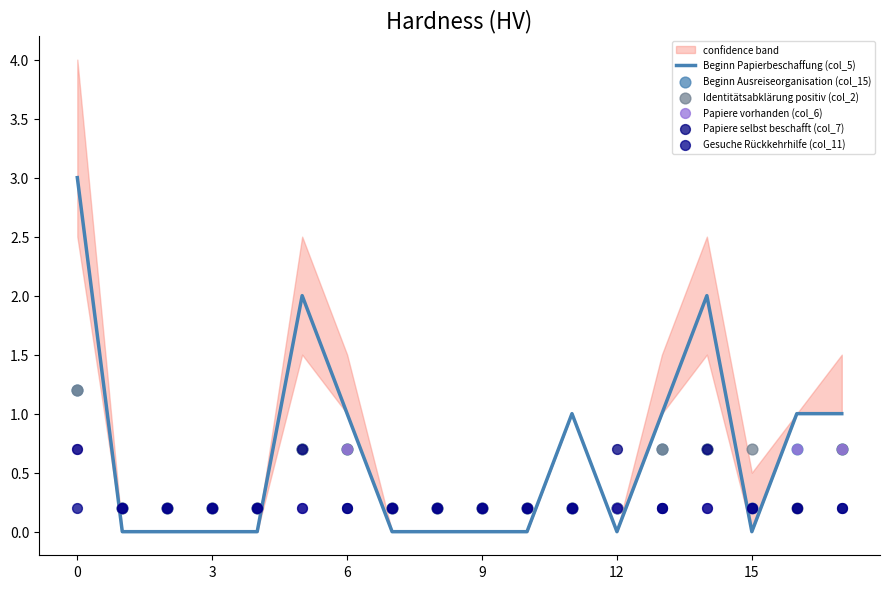

Which series has the widest spread of Y values?

Beginn Papierbeschaffung (col_5)